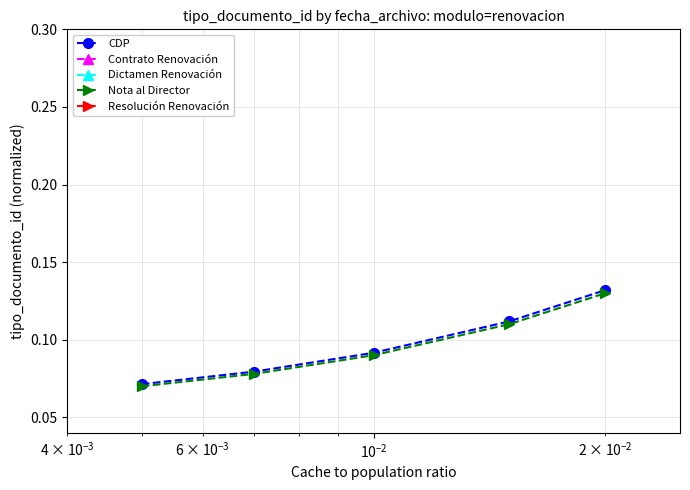

True or false: Nota al Director has more than 1 interior local peaks.

False